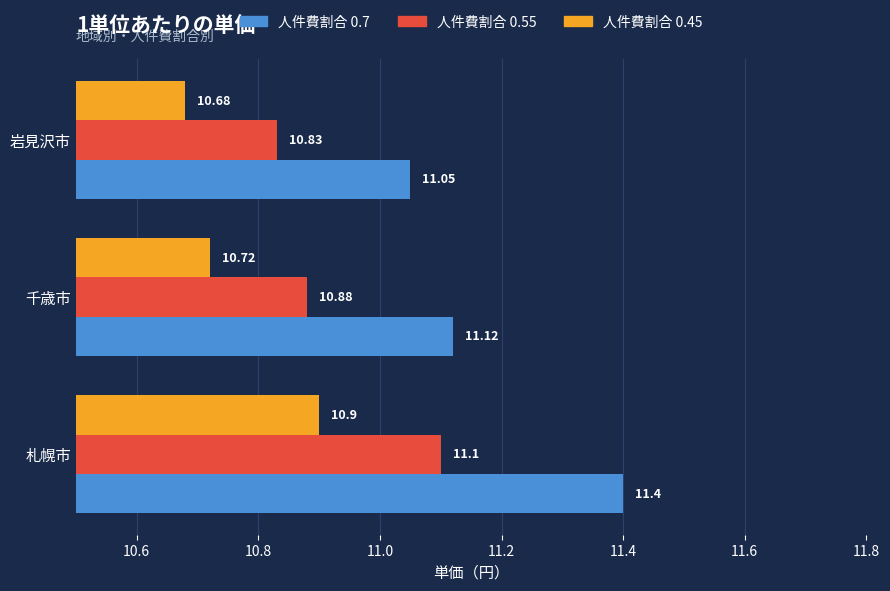

Which category has the highest value across all series?

札幌市